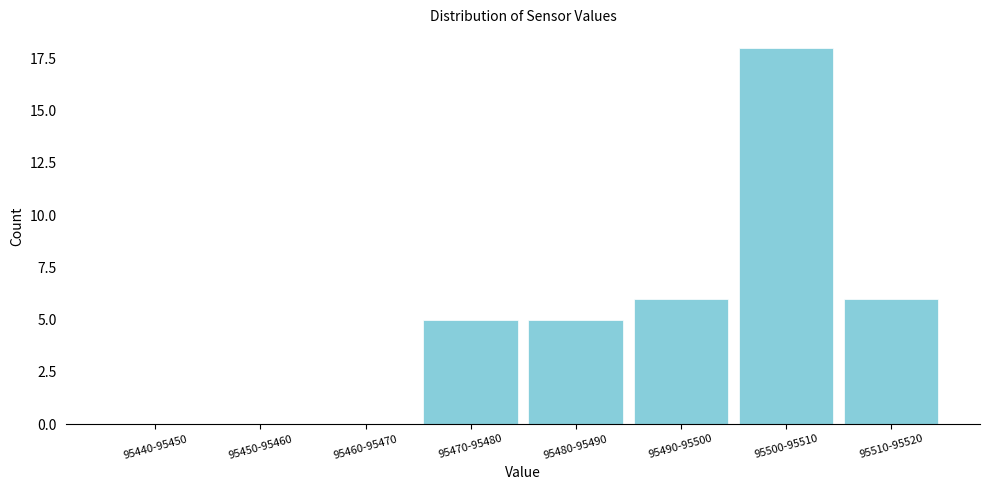

Reading right to left, extract all data points from this chart.

95510-95520=6	95500-95510=18	95490-95500=6	95480-95490=5	95470-95480=5	95460-95470=0	95450-95460=0	95440-95450=0